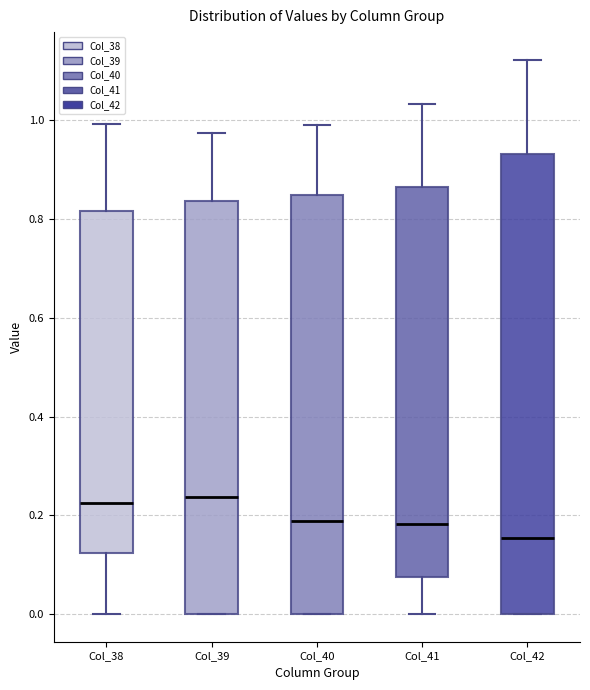

Where does the upper whisker of the box for Col_40 end on the y-axis? The values are not printed on the chart, so give them approximately, as read against the axis.

1.00